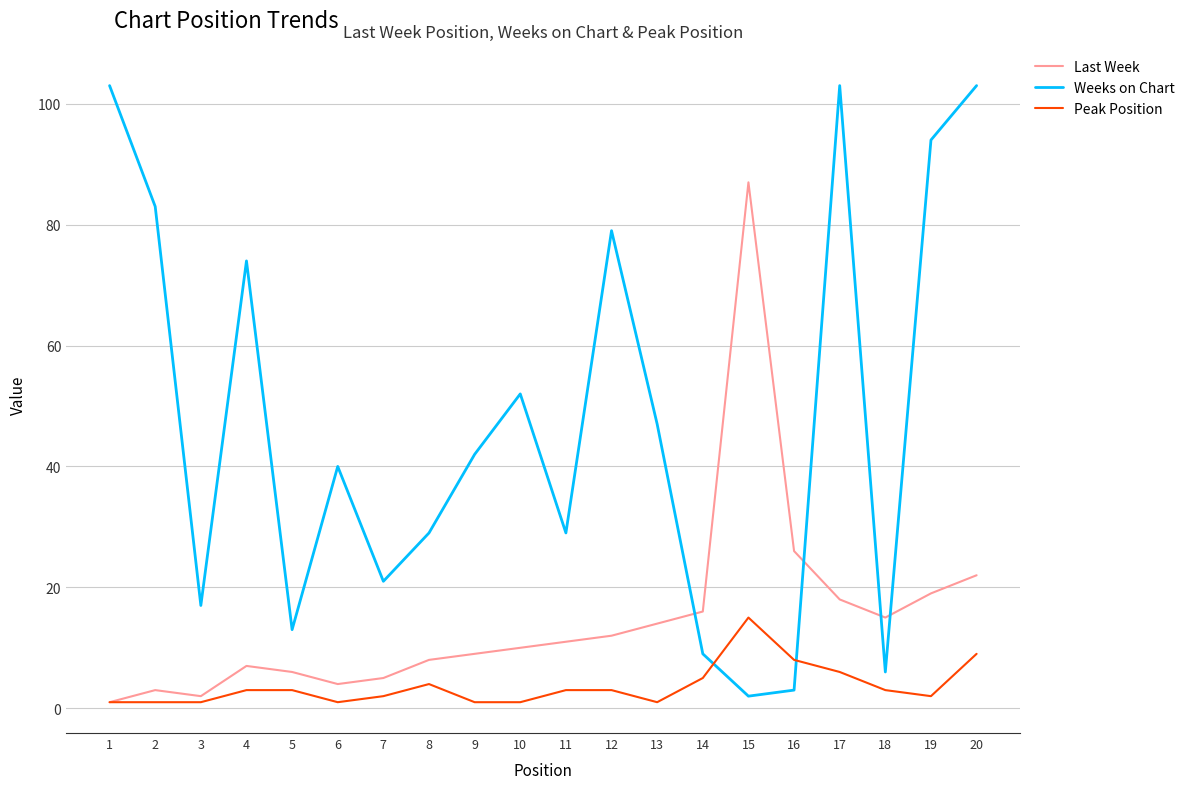

What is the sum of all Peak Position values?

73